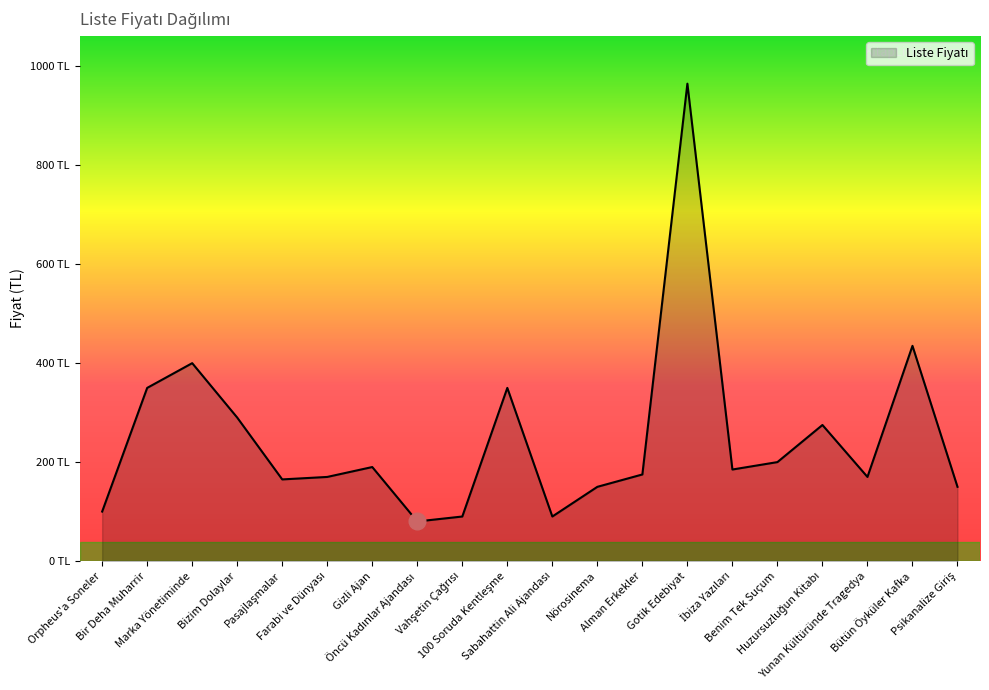

Where is the data nearest to the value 522?

Bütün Öyküler Kafka